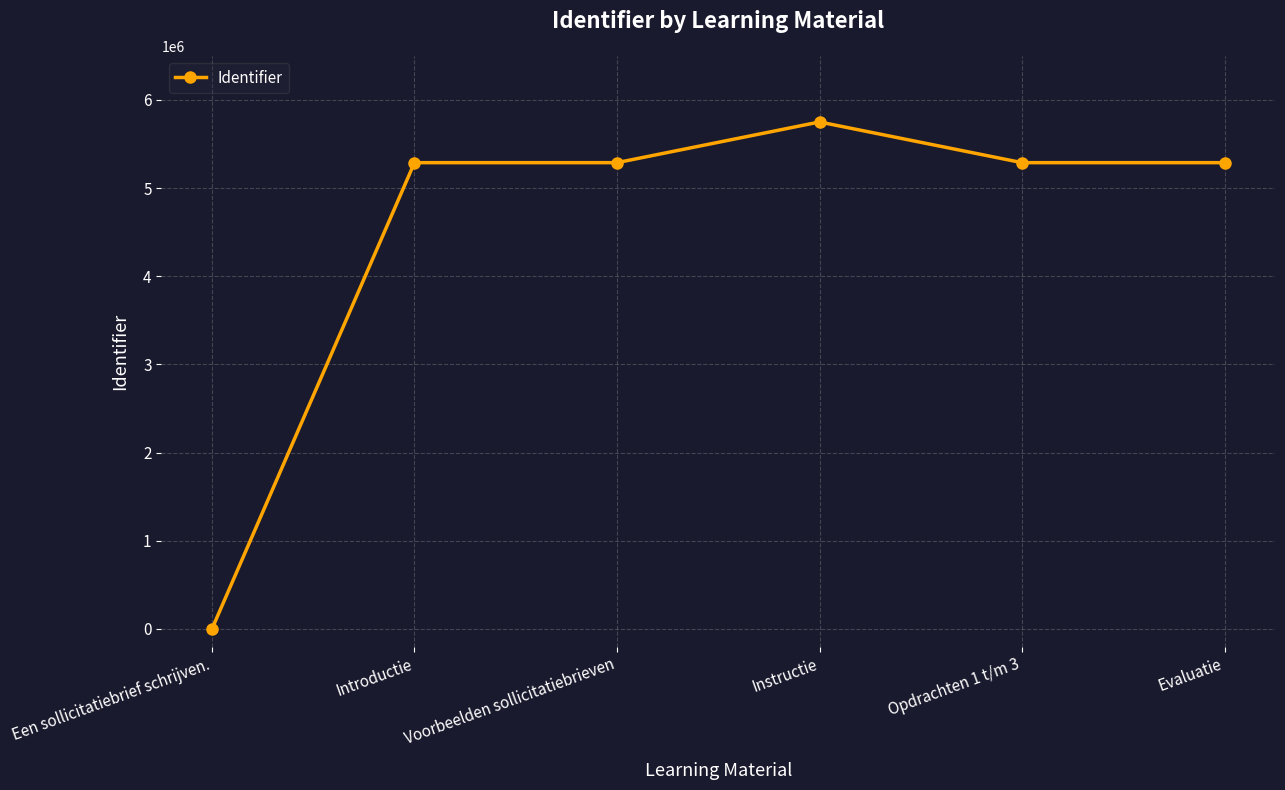

What is the value of the 4th point from the left?

5749291